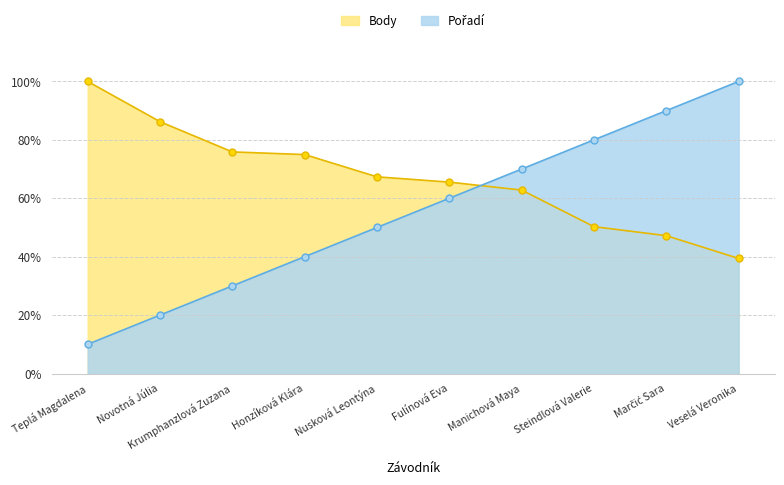

What is the difference between the highest and lowest values at Honzíková Klára?

35.0